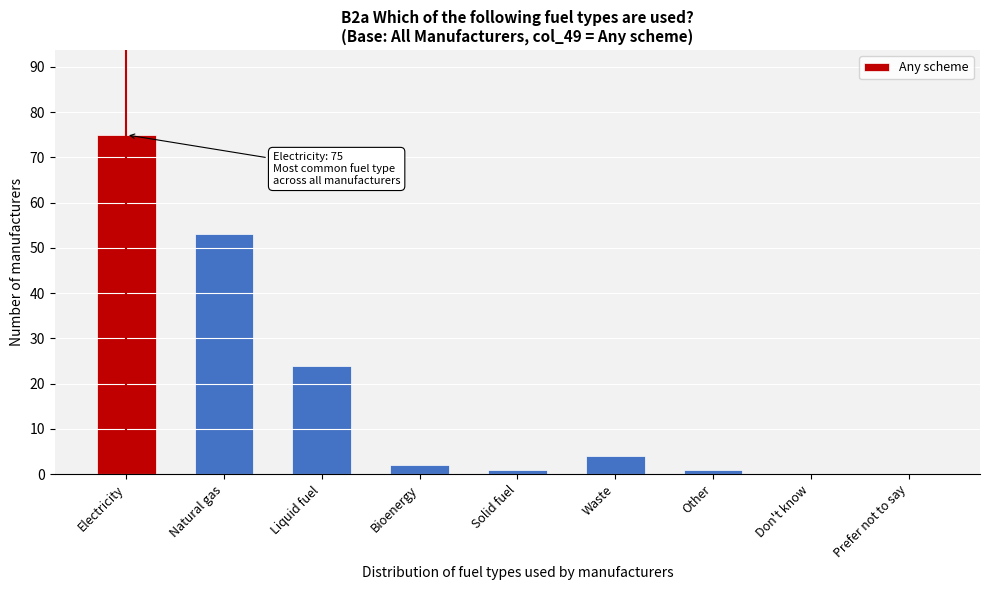

Reading right to left, transcribe all the data shown in this chart.

Prefer not to say=0	Don't know=0	Other=1	Waste=4	Solid fuel=1	Bioenergy=2	Liquid fuel=24	Natural gas=53	Electricity=75